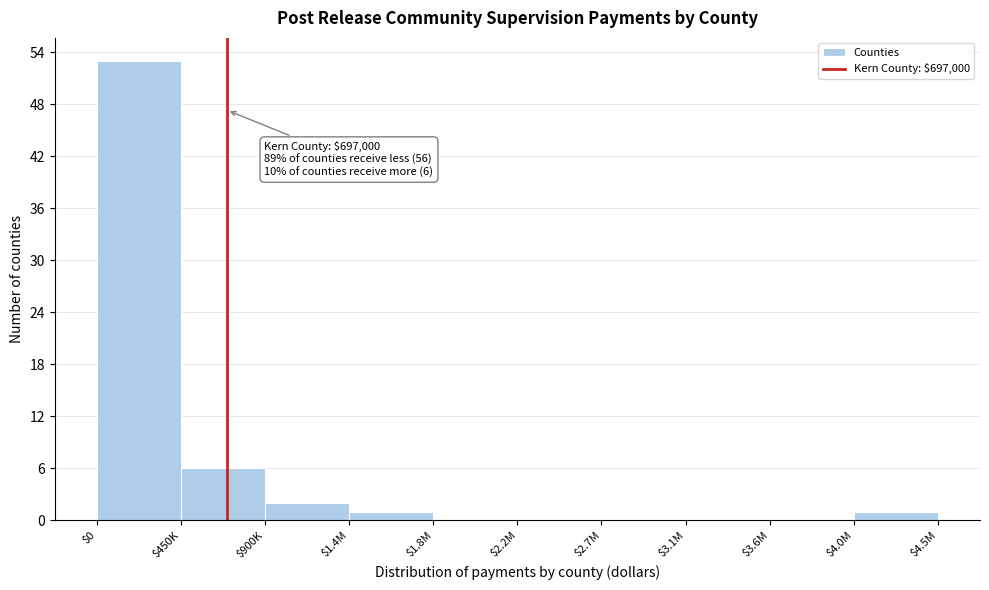

What is the sum of all values?

63